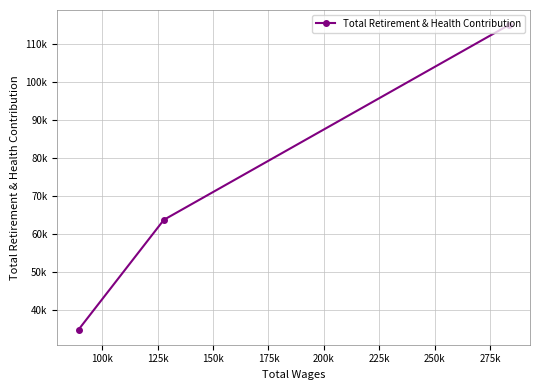

Does the chart have visible grid lines?

Yes